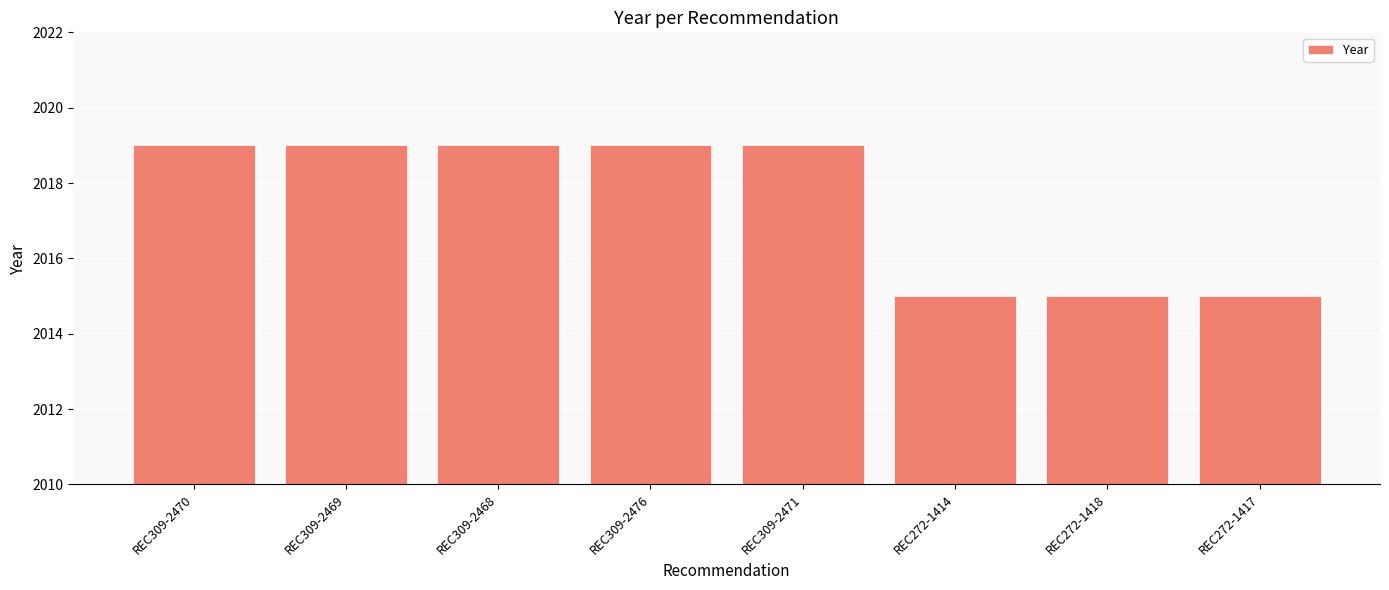

What is the label of the 8th bar from the left?

REC272-1417